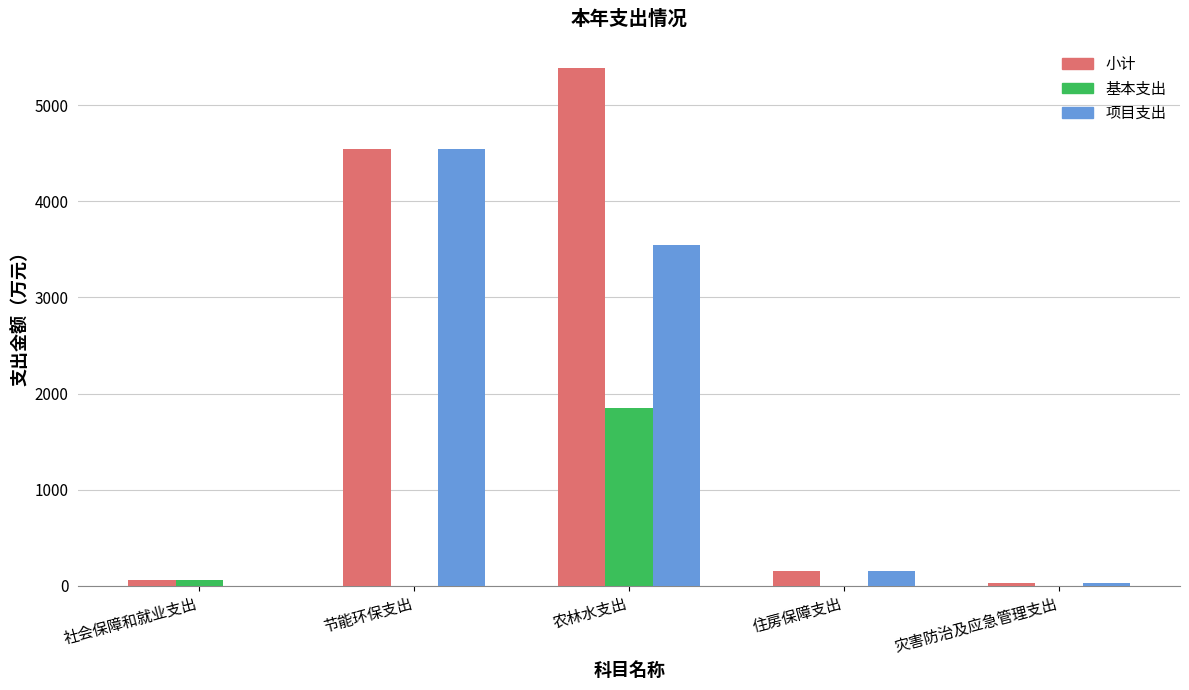

What is the maximum value for 基本支出?

1847.3